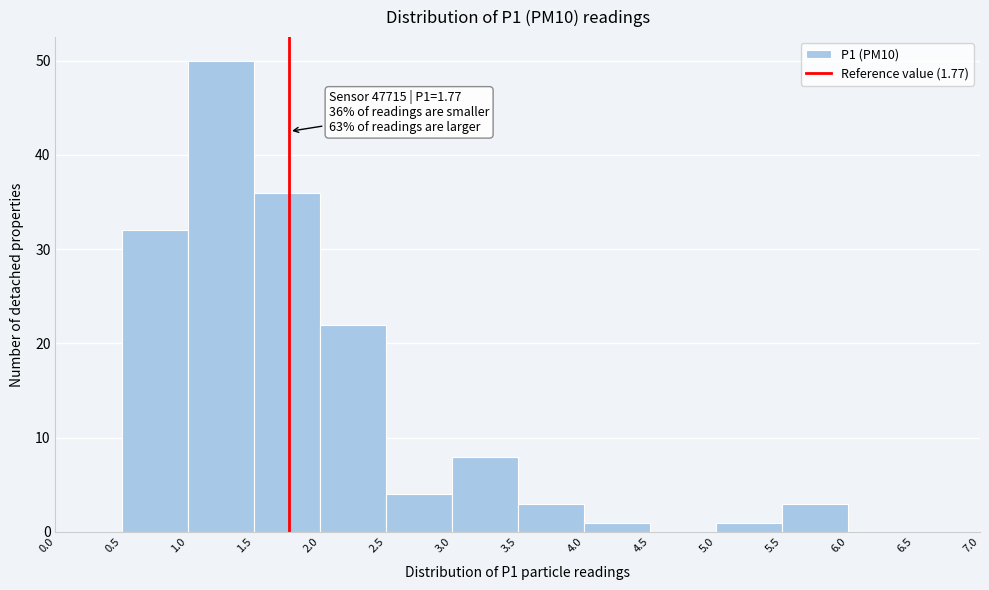

Which range on the x-axis has the tallest bar?

1.0 to 1.5